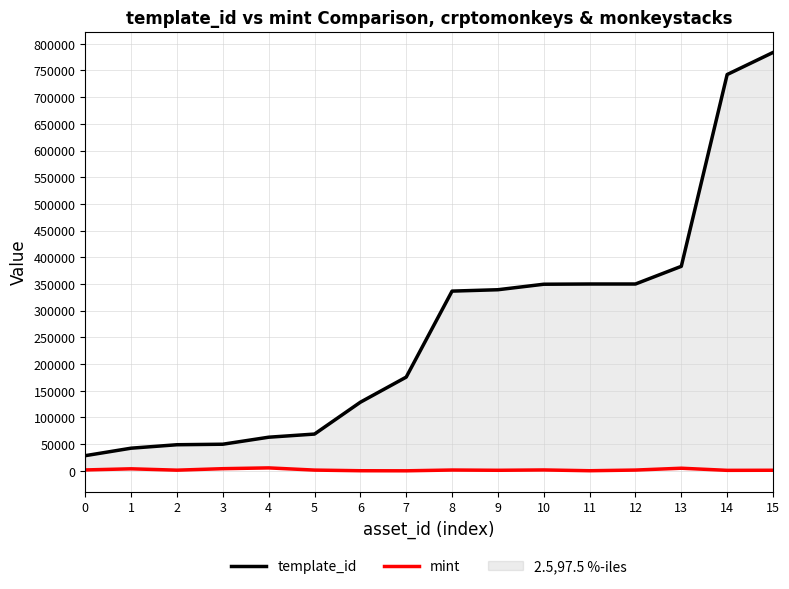

Which series has the largest range (max minus min)?

template_id